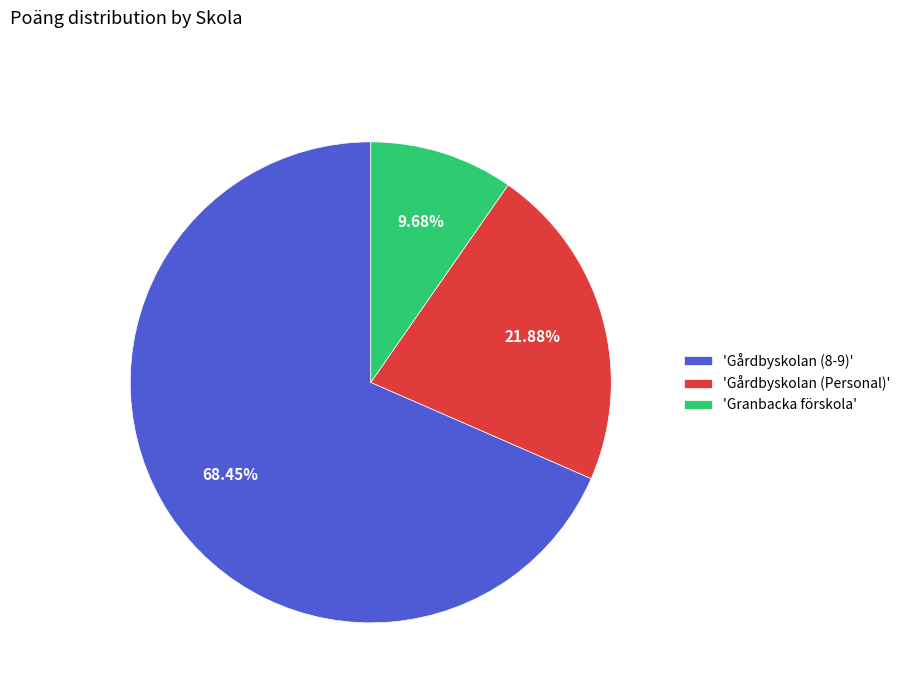

Which slice is the smallest?

'Granbacka förskola'